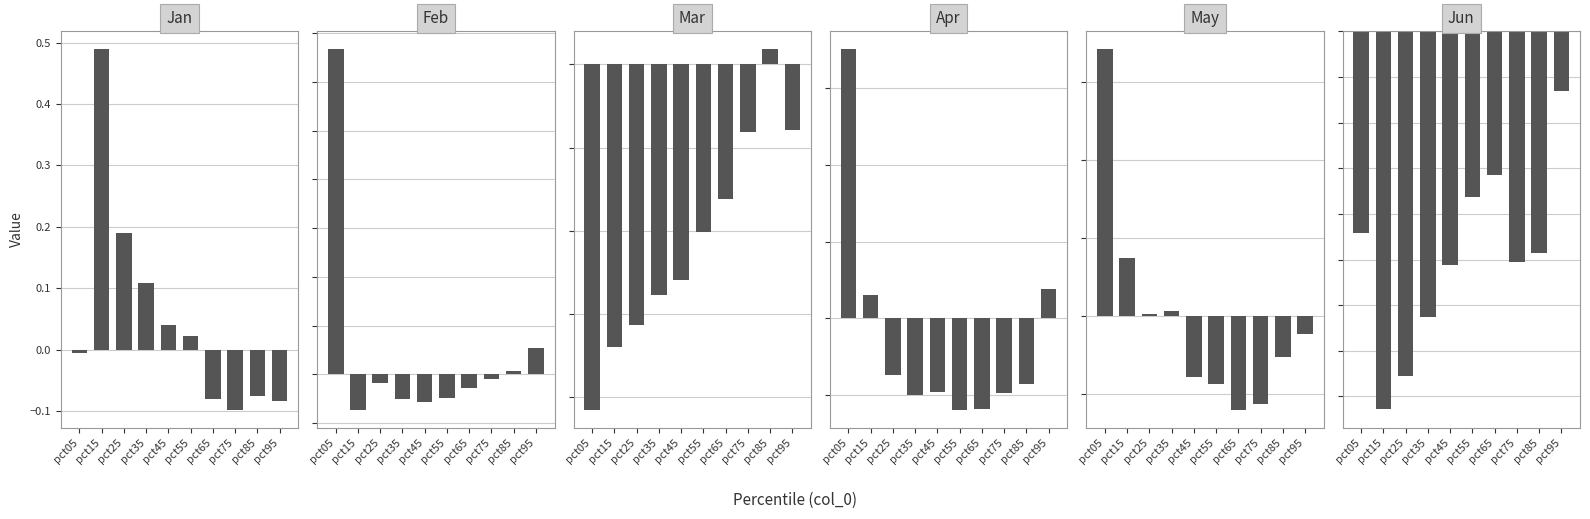

Which category has the highest value across all series?

pct05